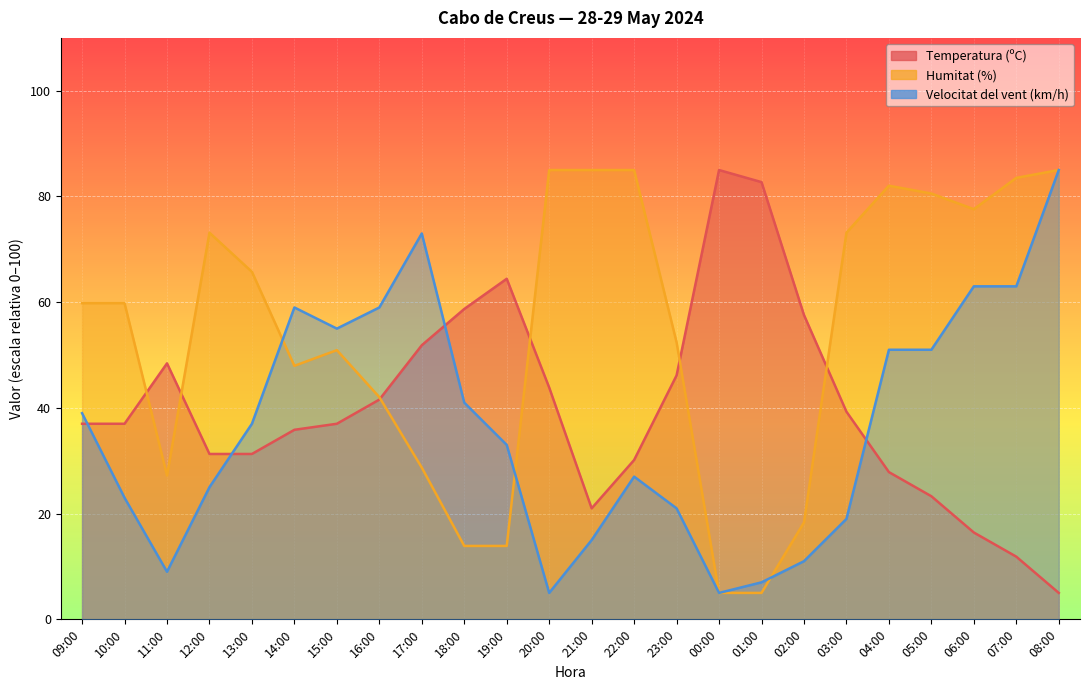

Is it true that Velocitat del vent (km/h) equals 15.0 at 21:00?

True